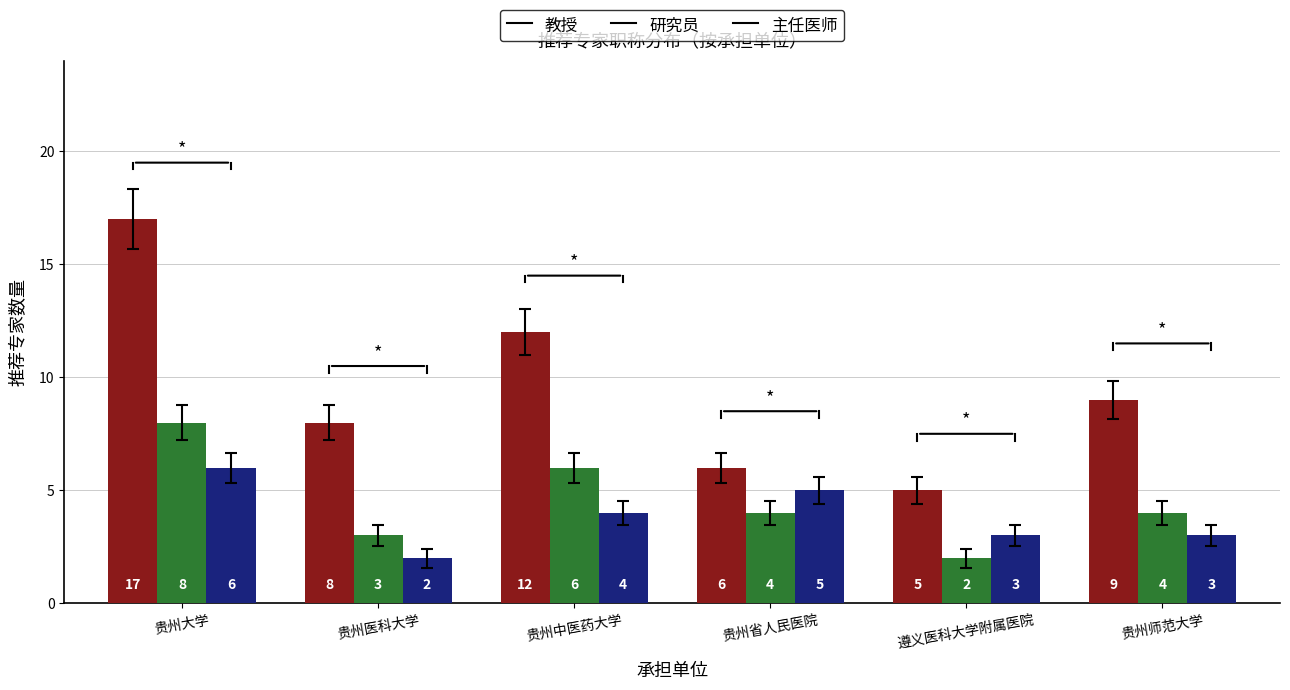

The value of 研究员 at 贵州中医药大学 is 3. True or false?

False